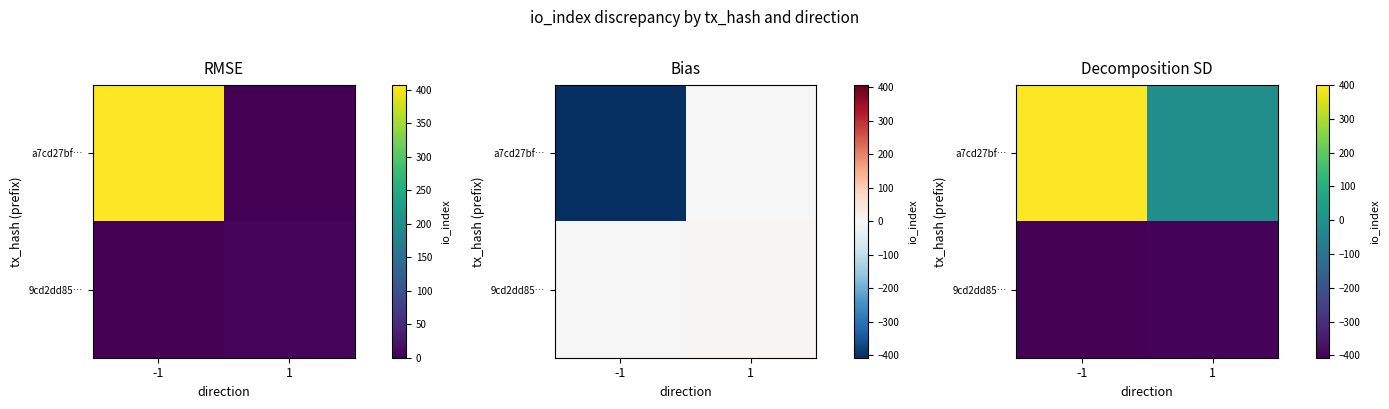

What is the average value of the a7cd27bf… series?

196